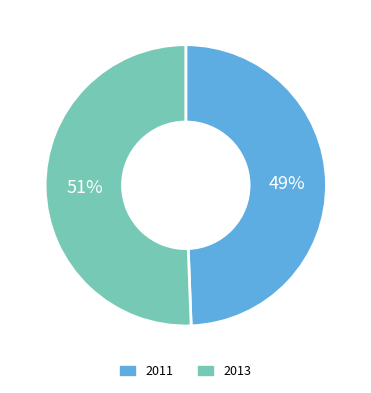

Is there a majority slice in this chart?

Yes